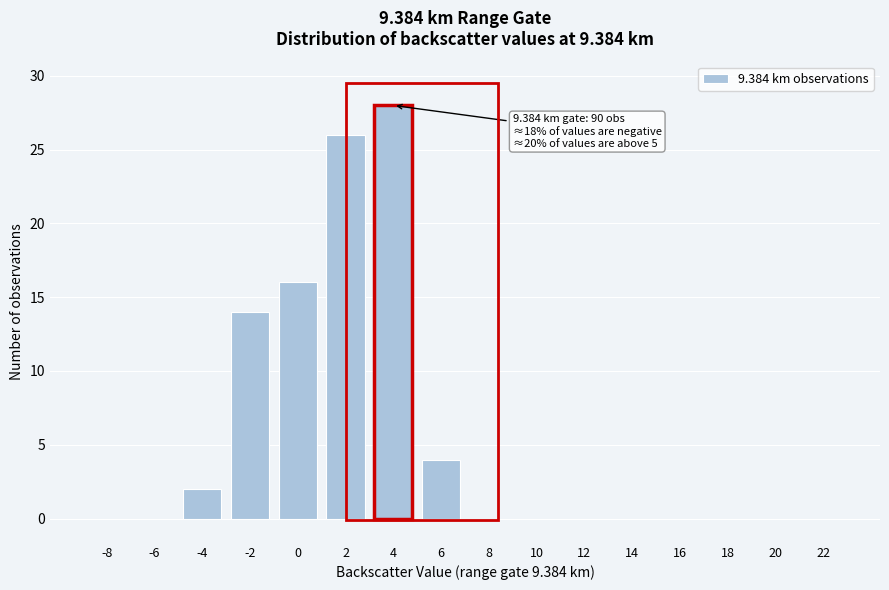

Reading right to left, what are all the values shown in this chart?

22=0	20=0	18=0	16=0	14=0	12=0	10=0	8=0	6=4	4=28	2=26	0=16	-2=14	-4=2	-6=0	-8=0